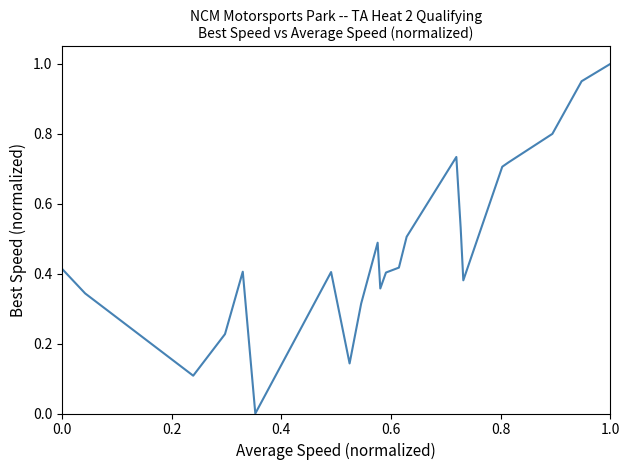

The value at 0.0 is 0.2. True or false?

False